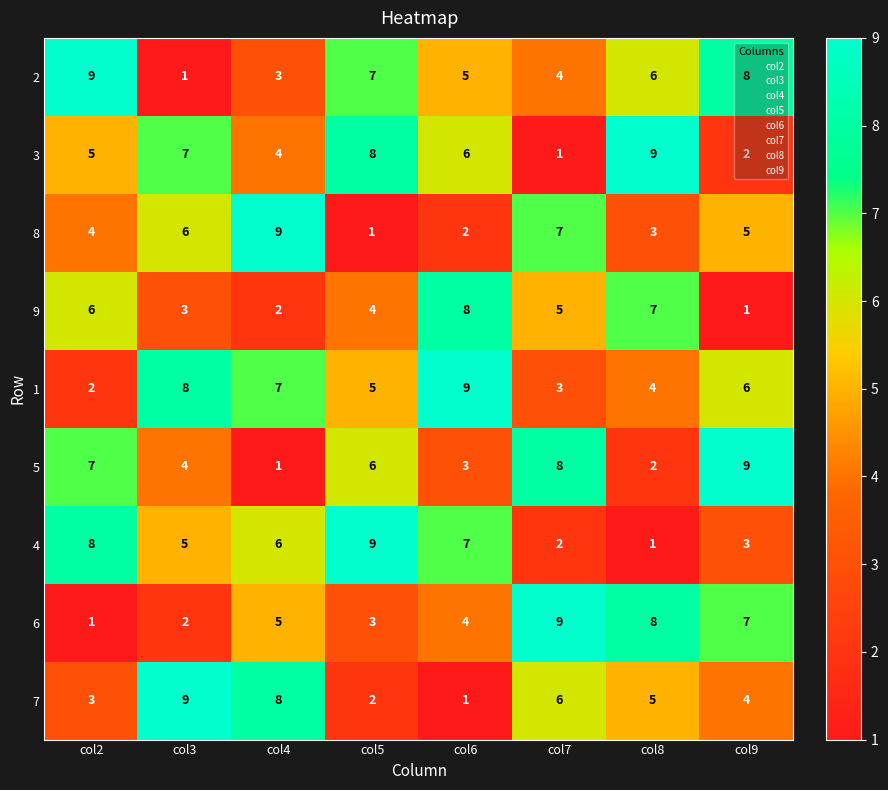

The 1 series shows 11 at col4. True or false?

False